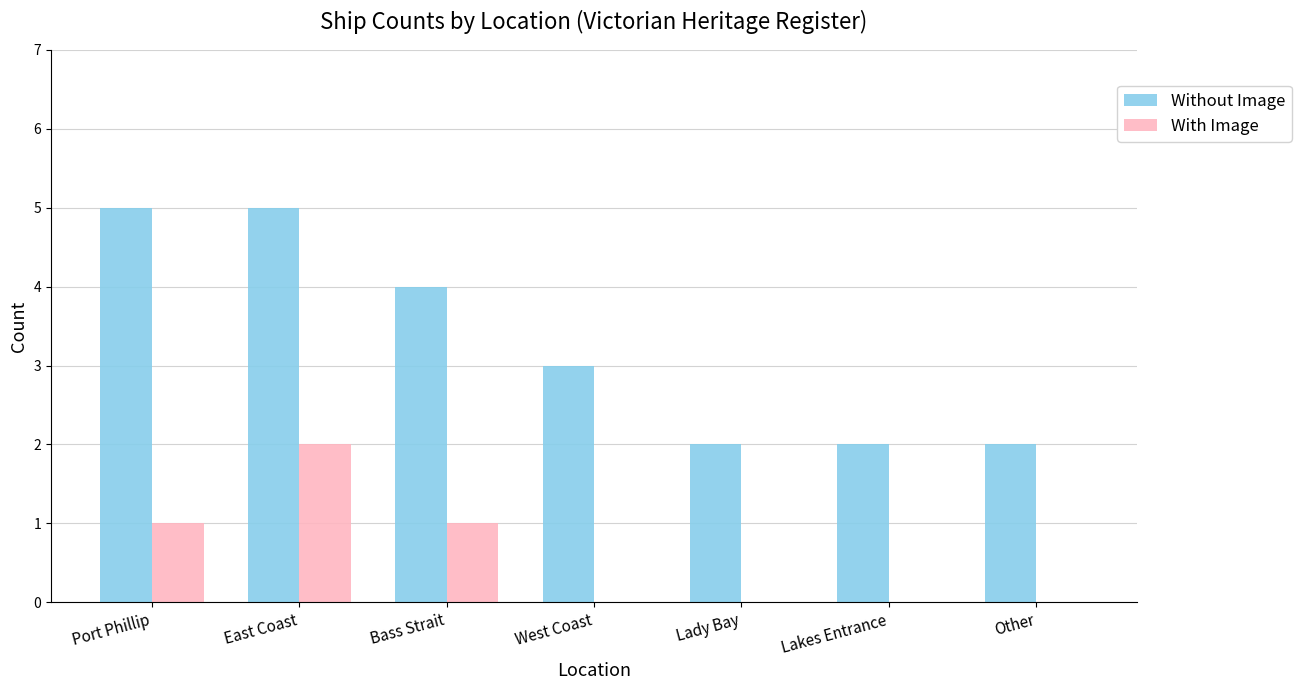

What is the sum of all Without Image values?

23